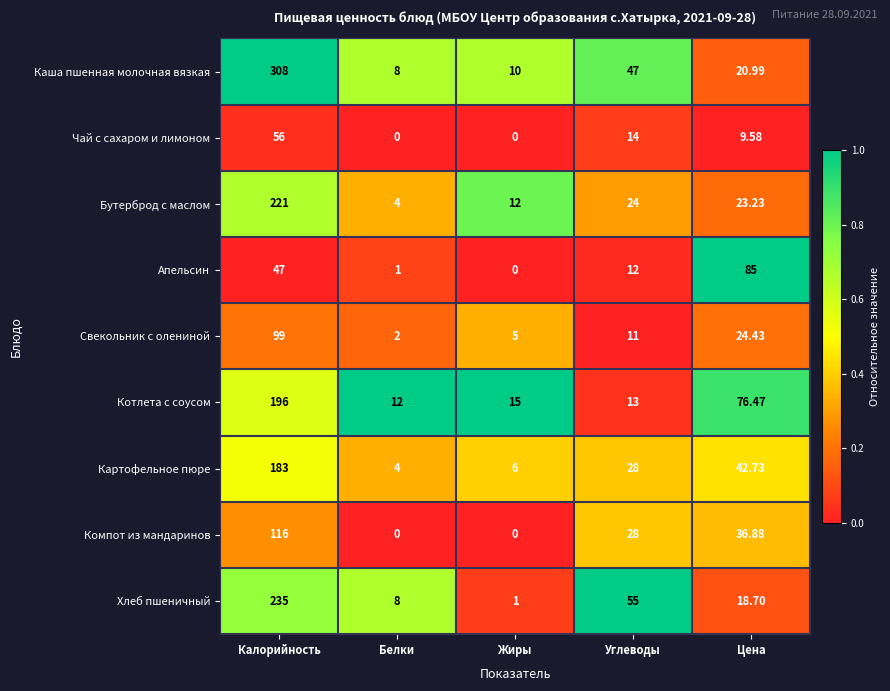

At Цена, list the series in order from largest to smallest.

Апельсин, Котлета с соусом, Картофельное пюре, Компот из мандаринов, Свекольник с олениной, Бутерброд с маслом, Каша пшенная молочная вязкая, Хлеб пшеничный, Чай с сахаром и лимоном